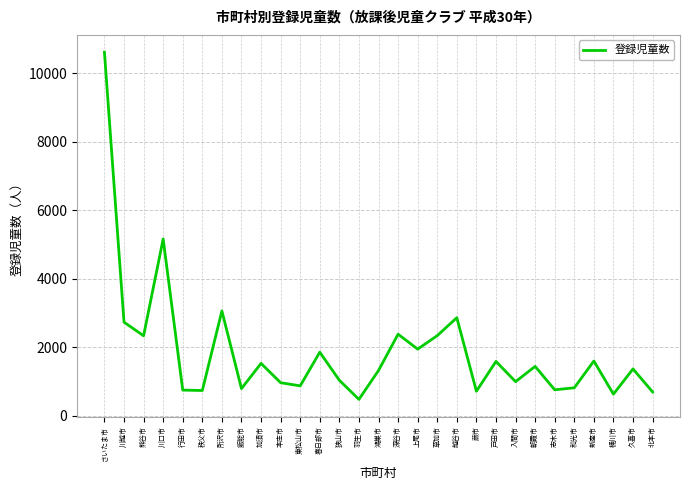

What is the maximum value shown in the chart?

10621